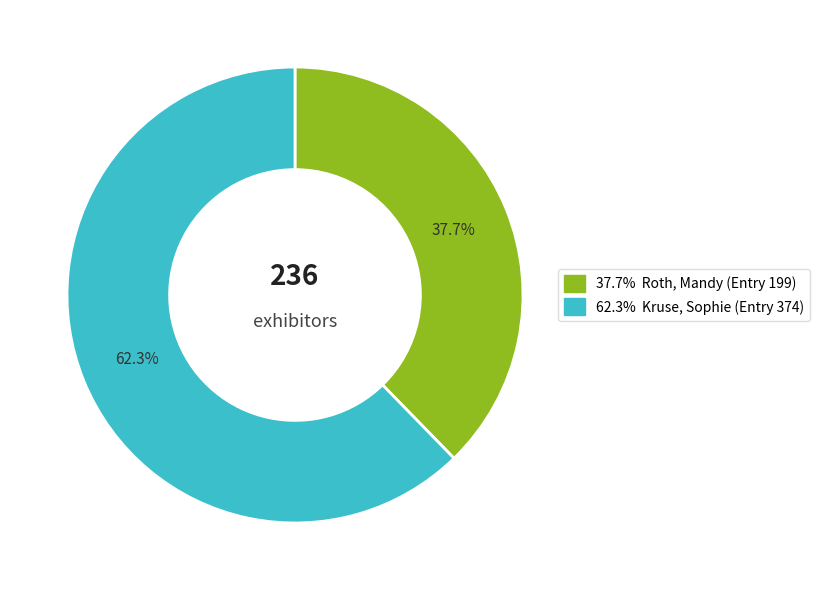

To the nearest percent, what is the average slice percentage?

50%